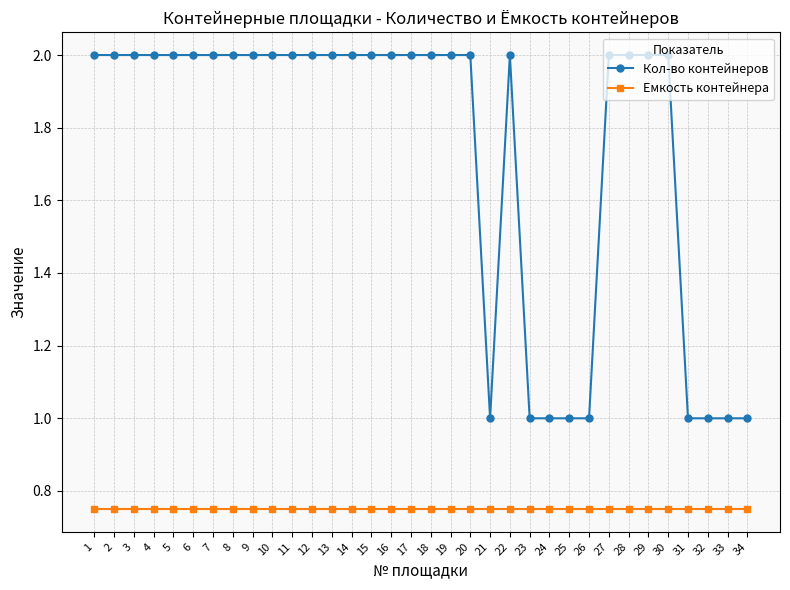

What is the difference between the second highest and minimum values in the Кол-во контейнеров series?

1.0